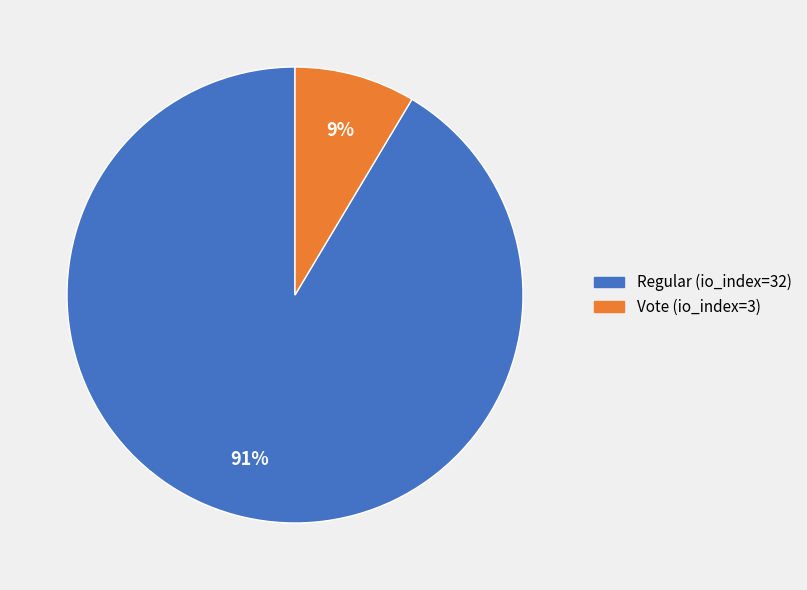

How many segments does this pie chart have?

2